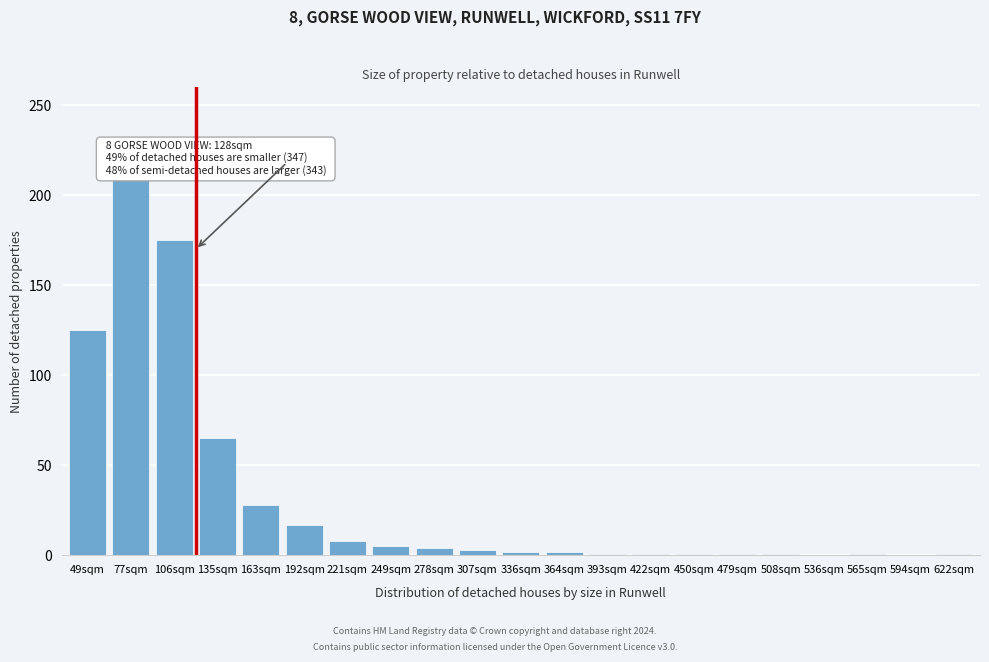

True or false: the data shows 28 at 163sqm.

True